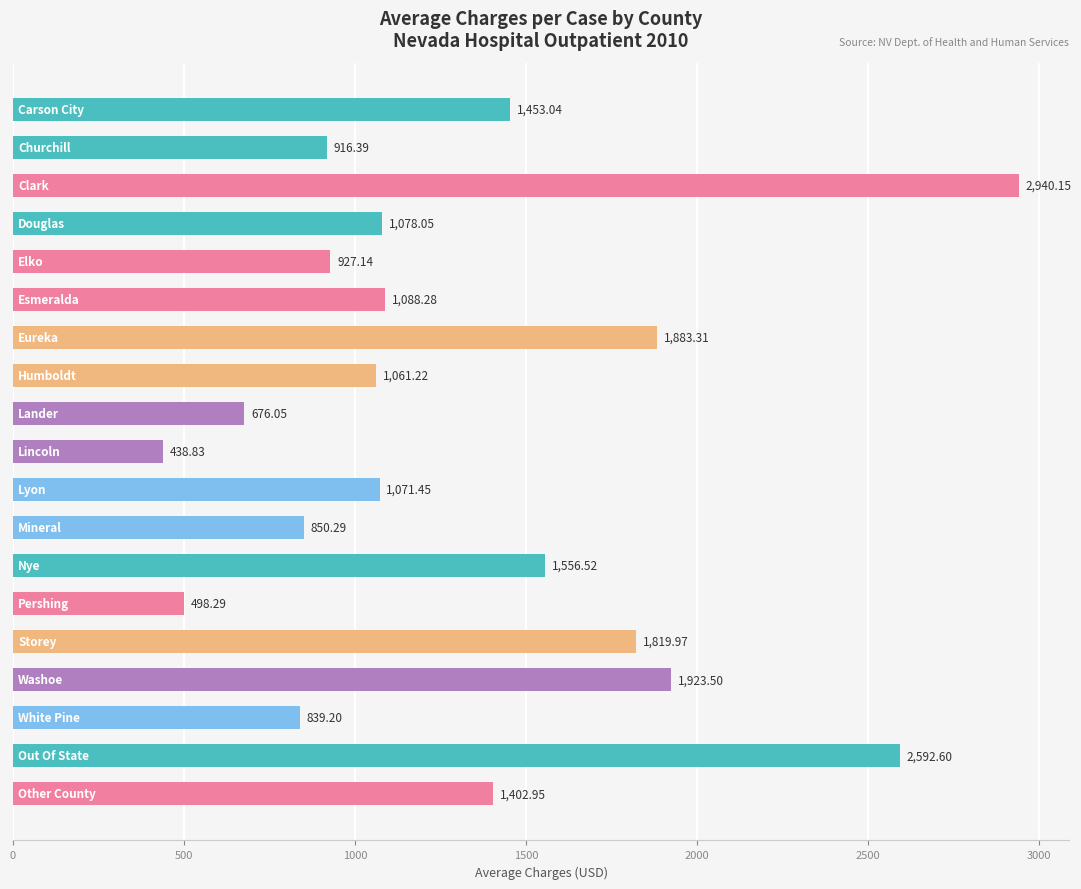

What is the difference between the maximum and minimum values?

2501.3